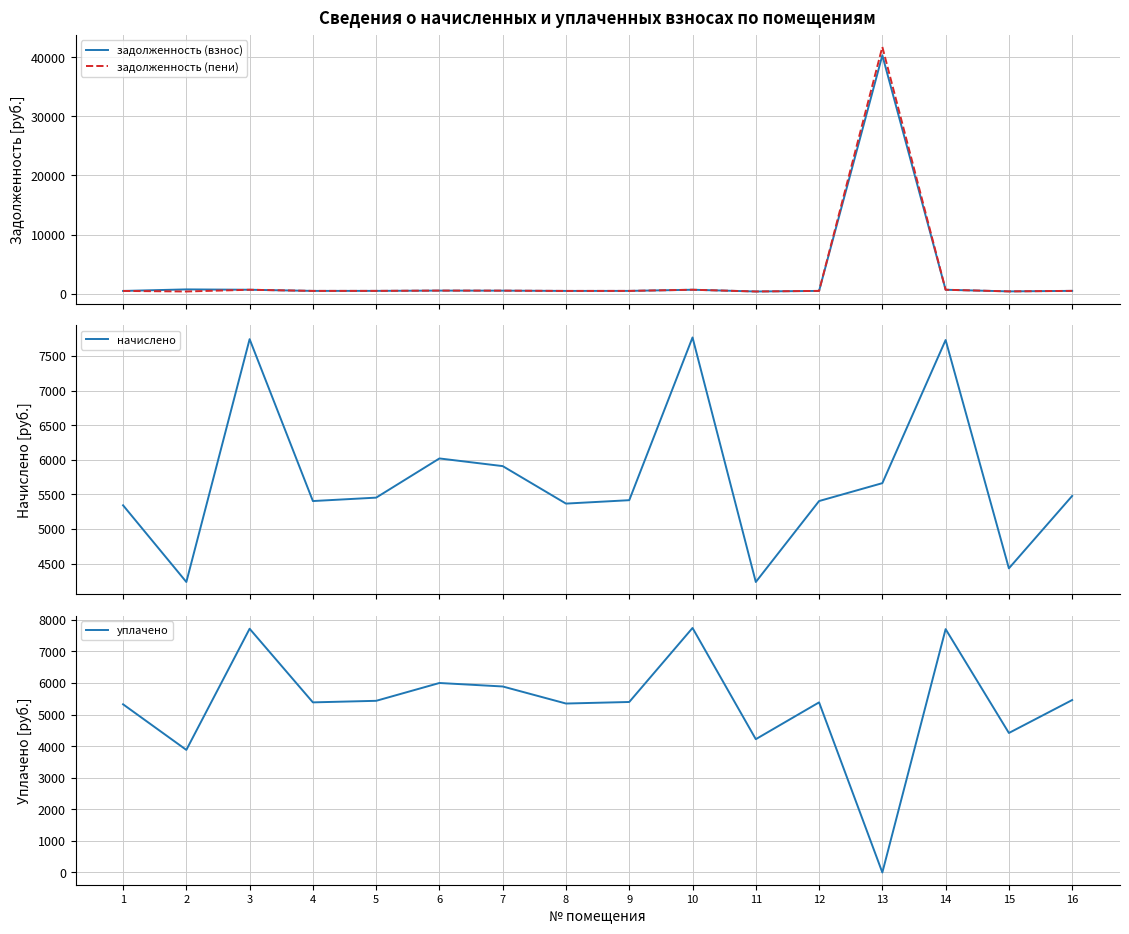

How many data points in начислено are less than 5454?

8